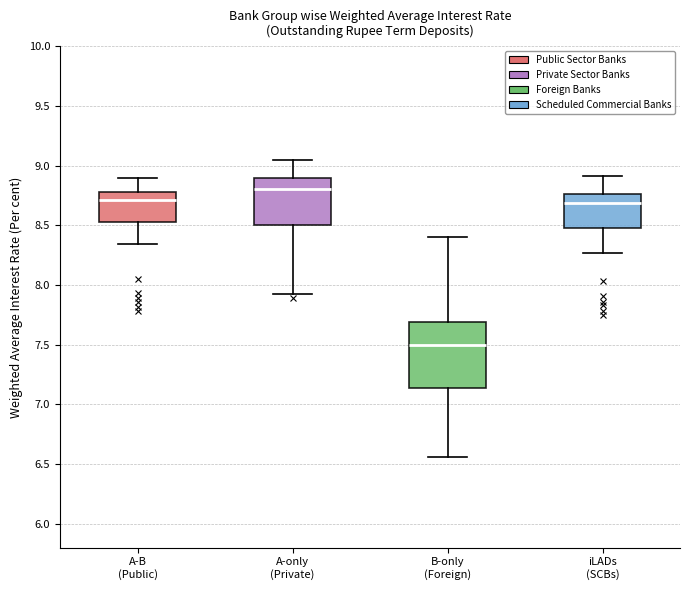

Where does the lower whisker of the box for A-B (Public) end on the y-axis? The values are not printed on the chart, so give them approximately, as read against the axis.

8.35